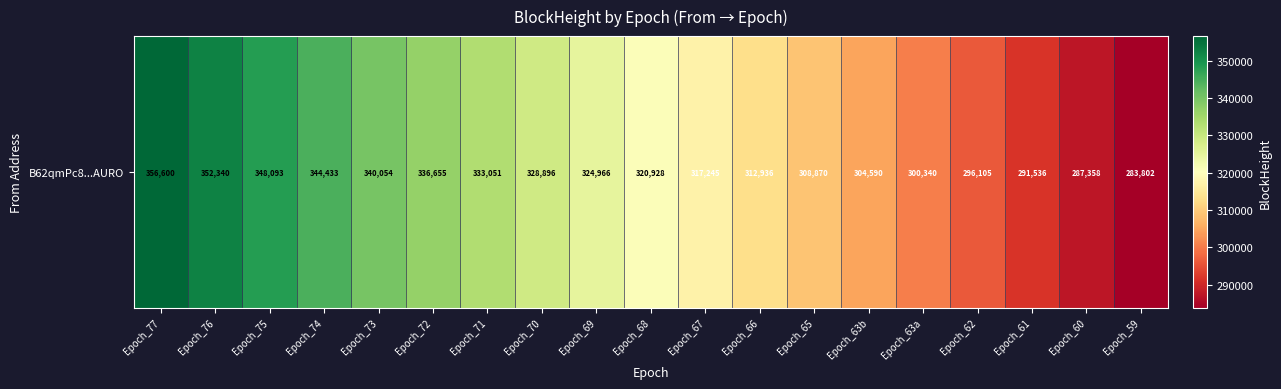

What is the change in value from Epoch_68 to Epoch_63a?

-20588